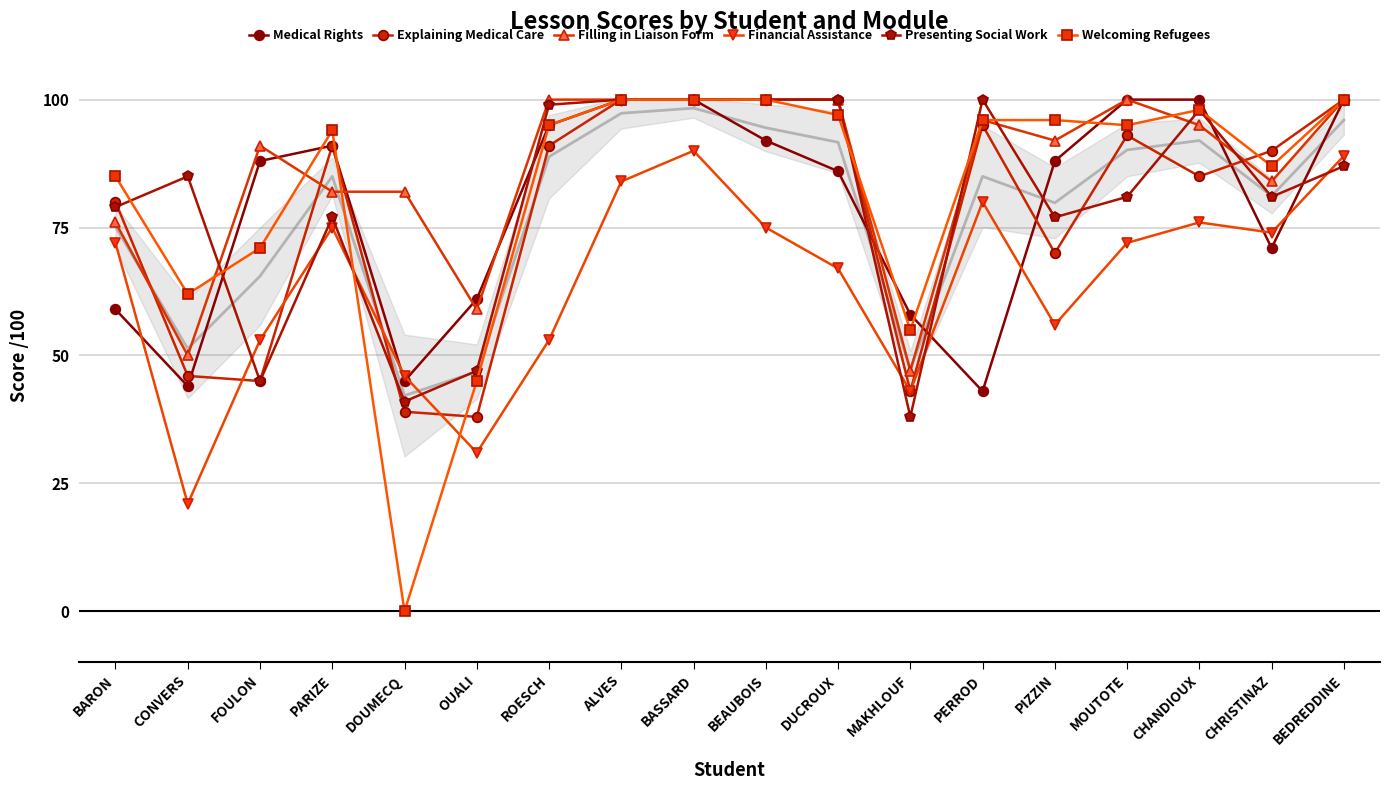

Is the value of Welcoming Refugees at BARON greater than the value of Financial Assistance at CONVERS?

Yes